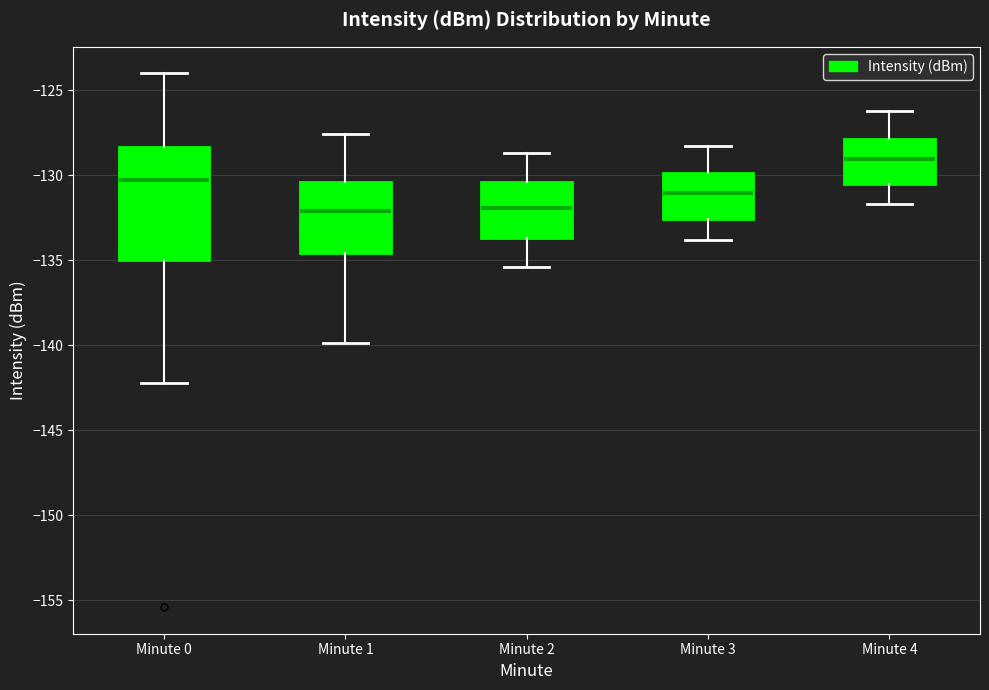

Reading left to right, transcribe this box plot: for each box, give where its median line is, the range the box spans, and where its two whiskers end, as read against the y-axis. The values are not printed on the chart, so give them approximately, as read against the axis.

Minute 0: median -130.5, box -135.0 to -128.5, whiskers -142.0 to -124.0
Minute 1: median -132.0, box -134.5 to -130.5, whiskers -140.0 to -127.5
Minute 2: median -132.0, box -133.5 to -130.5, whiskers -135.5 to -128.5
Minute 3: median -131.0, box -132.5 to -130.0, whiskers -134.0 to -128.5
Minute 4: median -129.0, box -130.5 to -128.0, whiskers -131.5 to -126.0